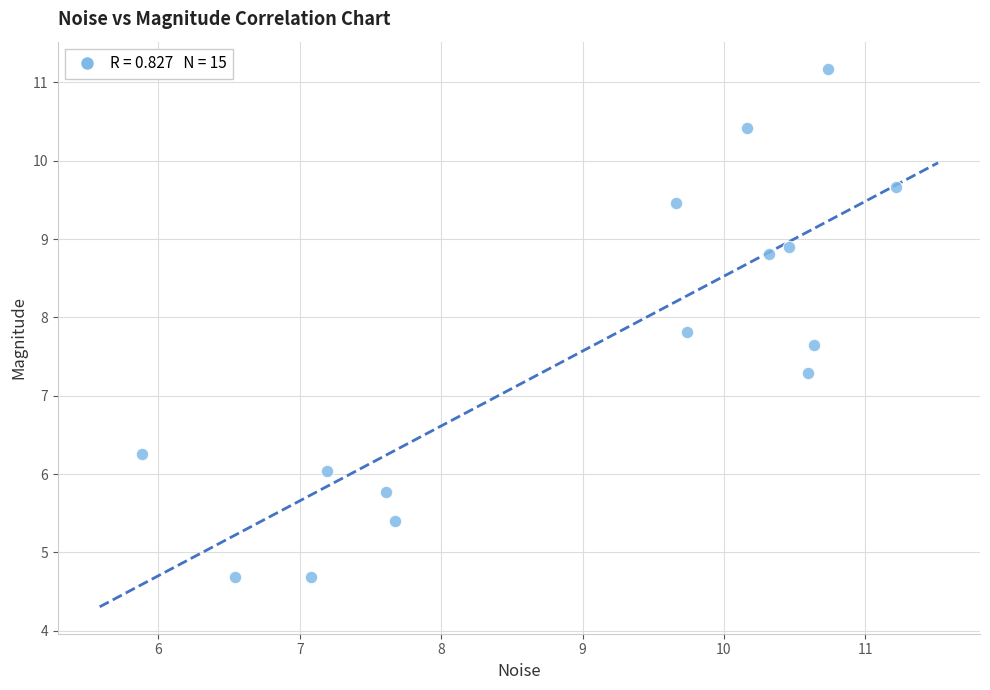

What is the range of Y values (max minus min)?

6.5